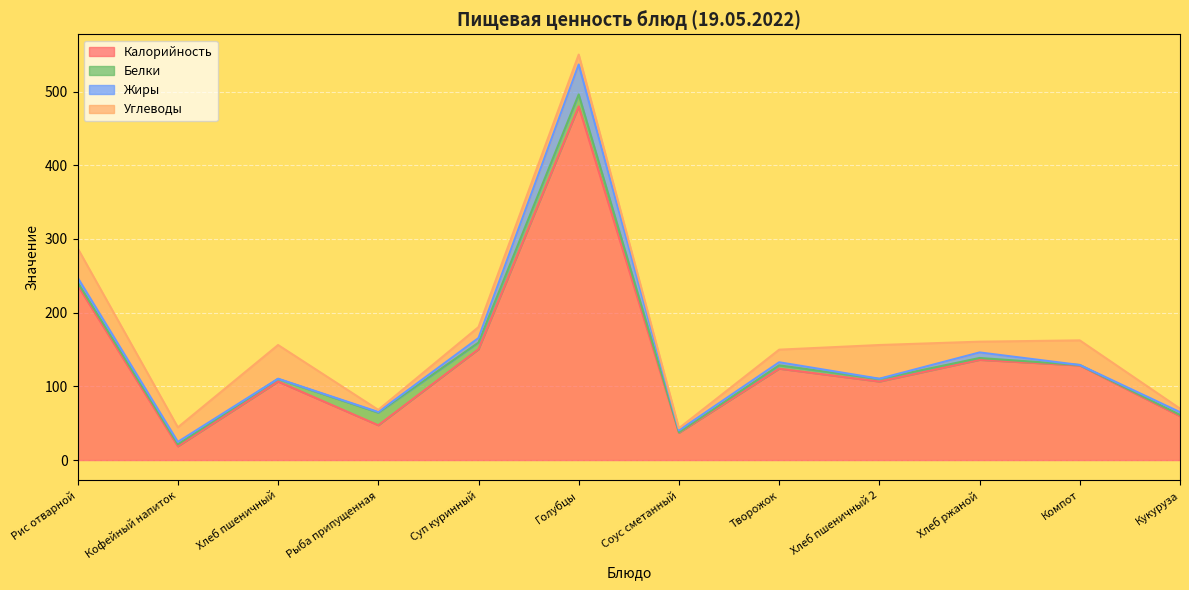

Which series has the largest total across all categories?

Калорийность